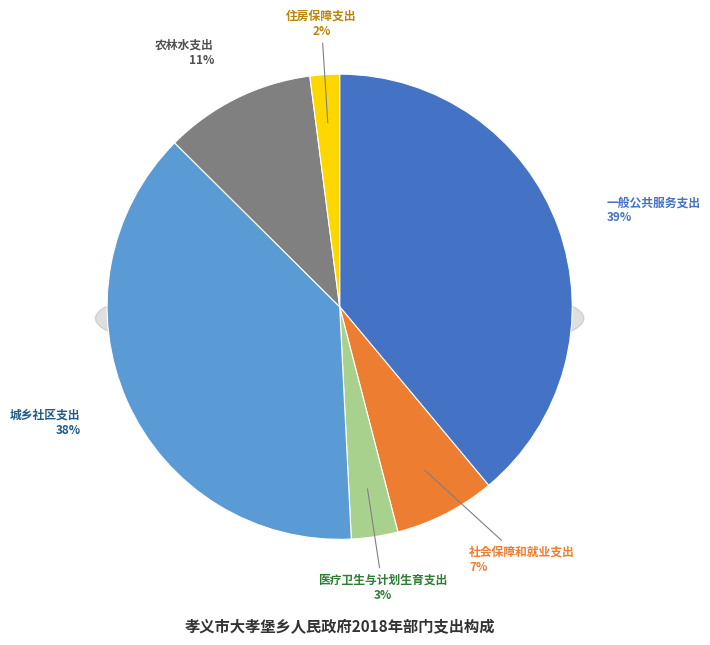

Do 住房保障支出 and 医疗卫生与计划生育支出 together represent more than half of the pie?

No